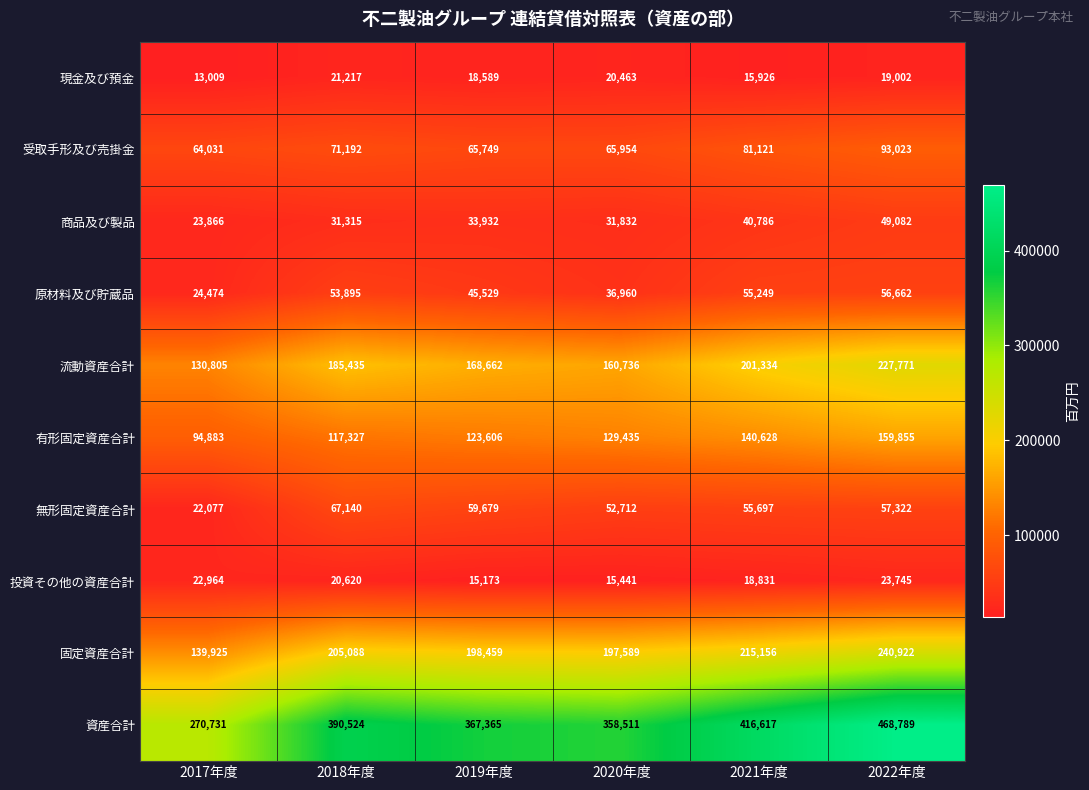

What is the sum of all 投資その他の資産合計 values?

116774